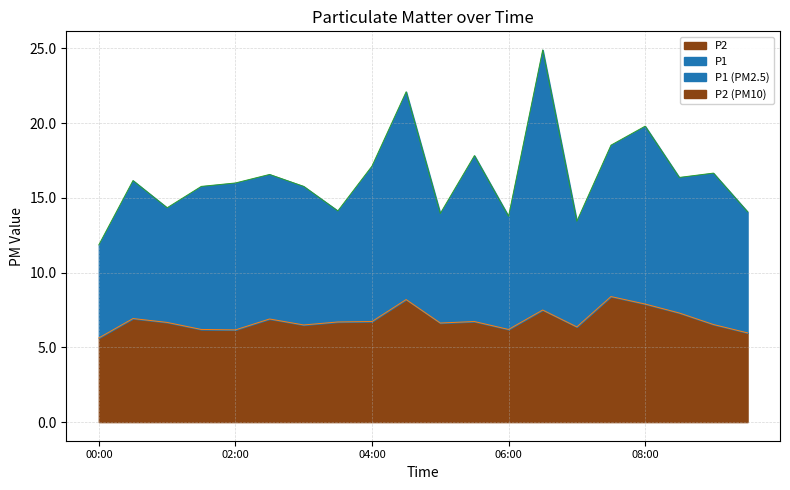

Does the chart display data point markers on the line(s)?

No